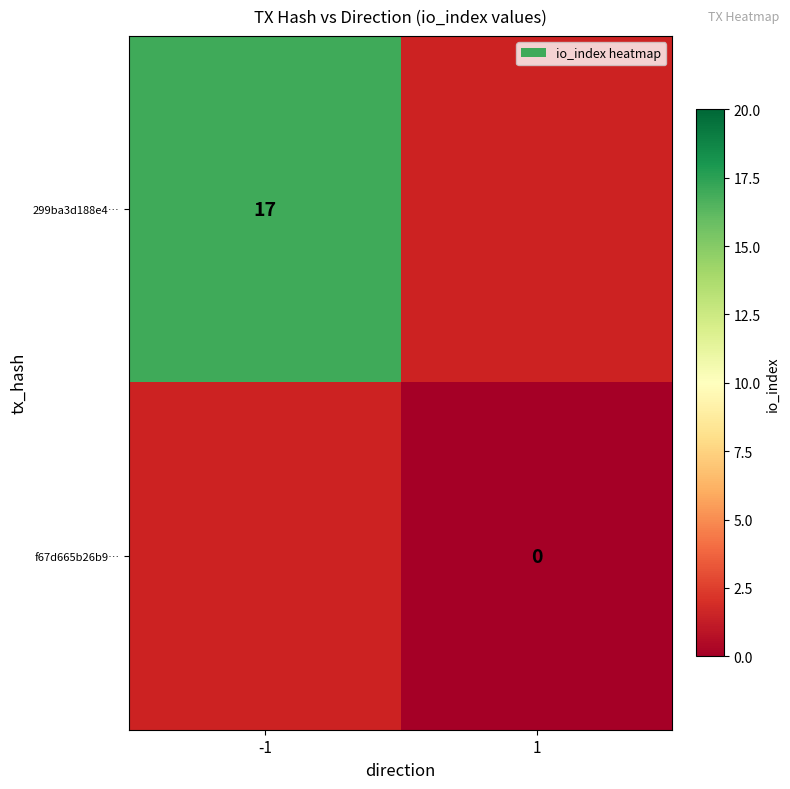

At which category does the chart reach its peak across all series?

-1